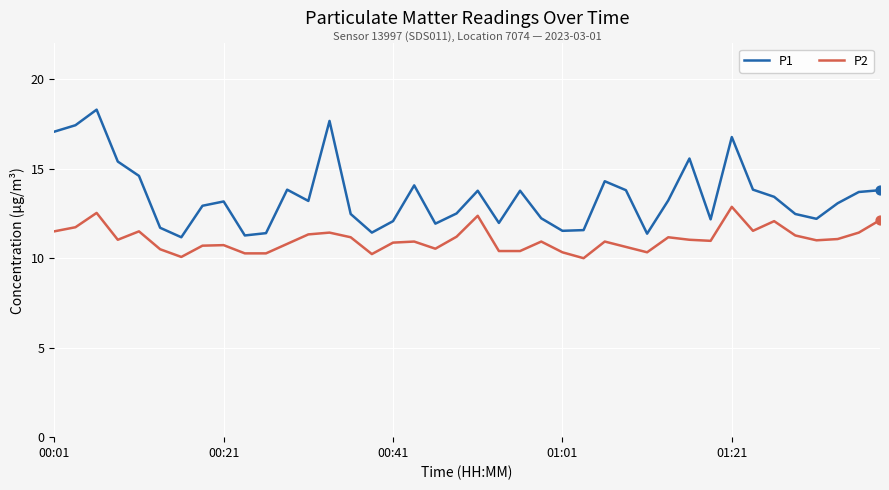

Which series has the largest total across all categories?

P1